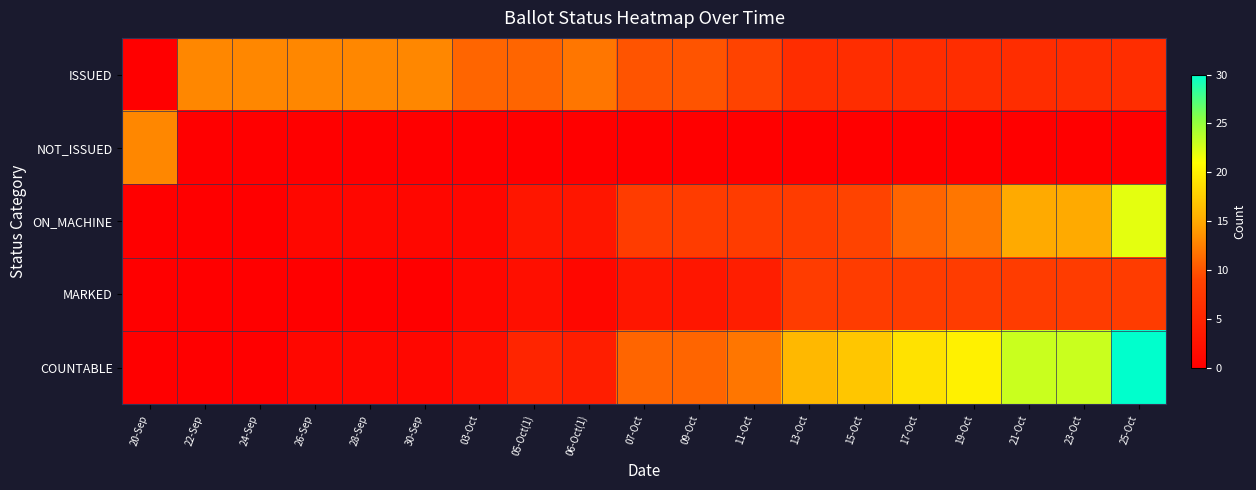

How many distinct data groups are displayed?

5